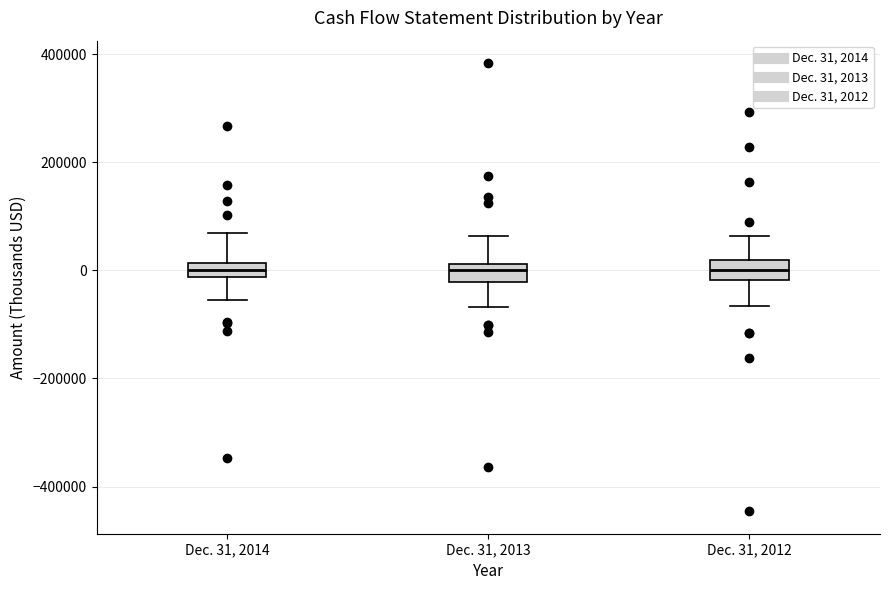

Where is the lower edge of the box for Dec. 31, 2012 on the y-axis? The values are not printed on the chart, so give them approximately, as read against the axis.

-20000